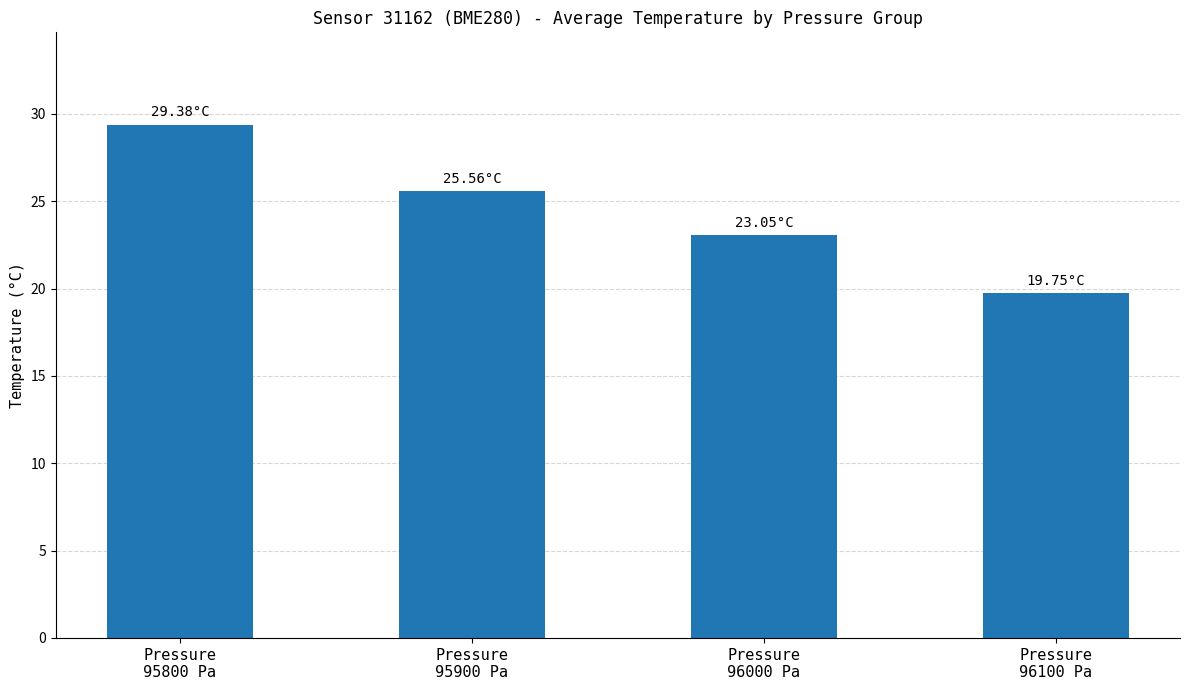

How many bars are there in total?

4